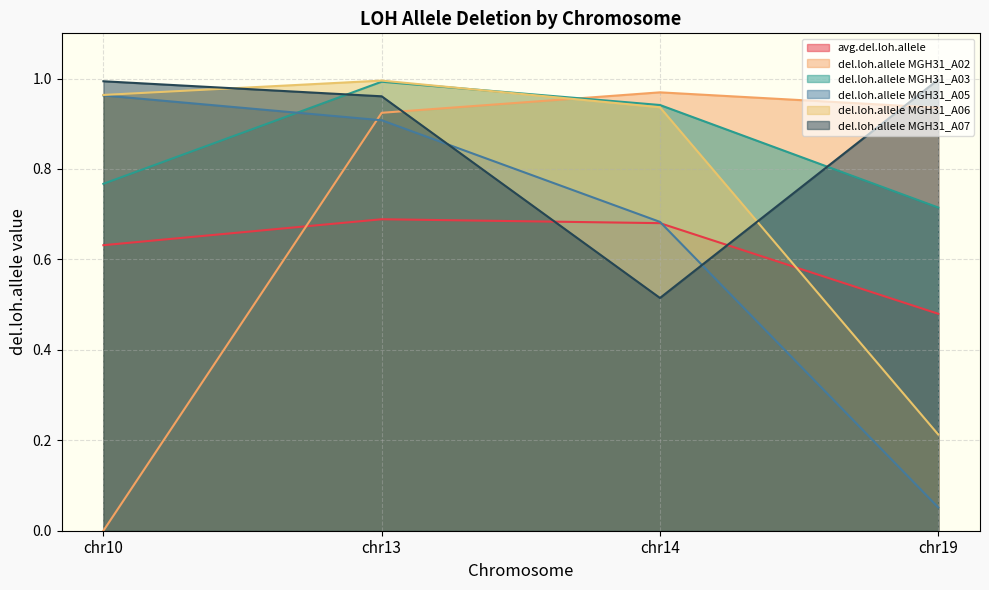

Reading left to right, list all the values displayed in this chart.

avg.del.loh.allele: 0.6	0.7	0.7	0.5
del.loh.allele MGH31_A02: 0.0	0.9	1.0	0.9
del.loh.allele MGH31_A03: 0.8	1.0	0.9	0.7
del.loh.allele MGH31_A05: 1.0	0.9	0.7	0.1
del.loh.allele MGH31_A06: 1.0	1.0	0.9	0.2
del.loh.allele MGH31_A07: 1.0	1.0	0.5	1.0